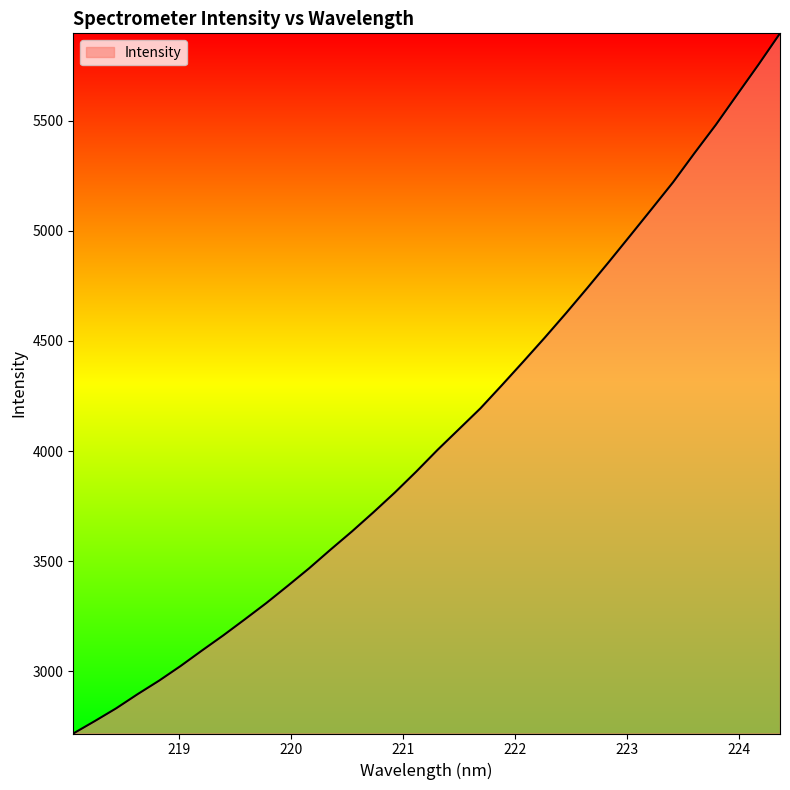

What is the smallest value displayed?

2718.4